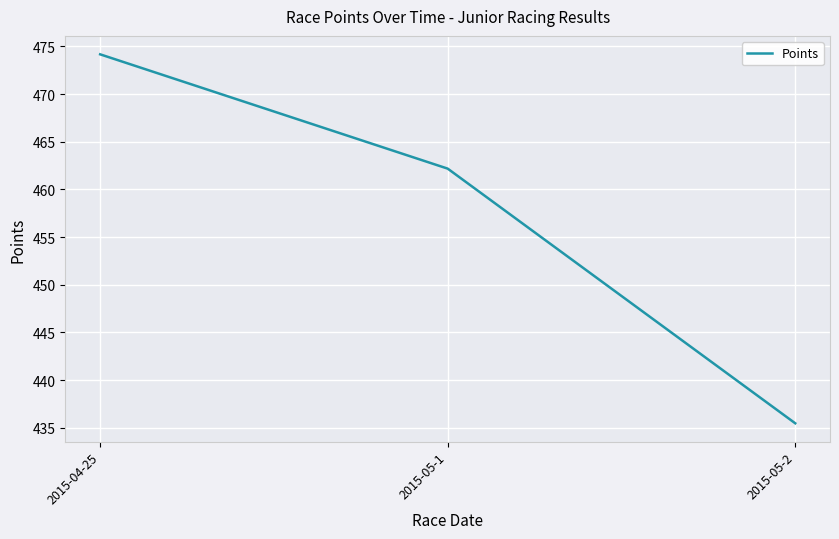

What position from the right is 2015-05-2?

1